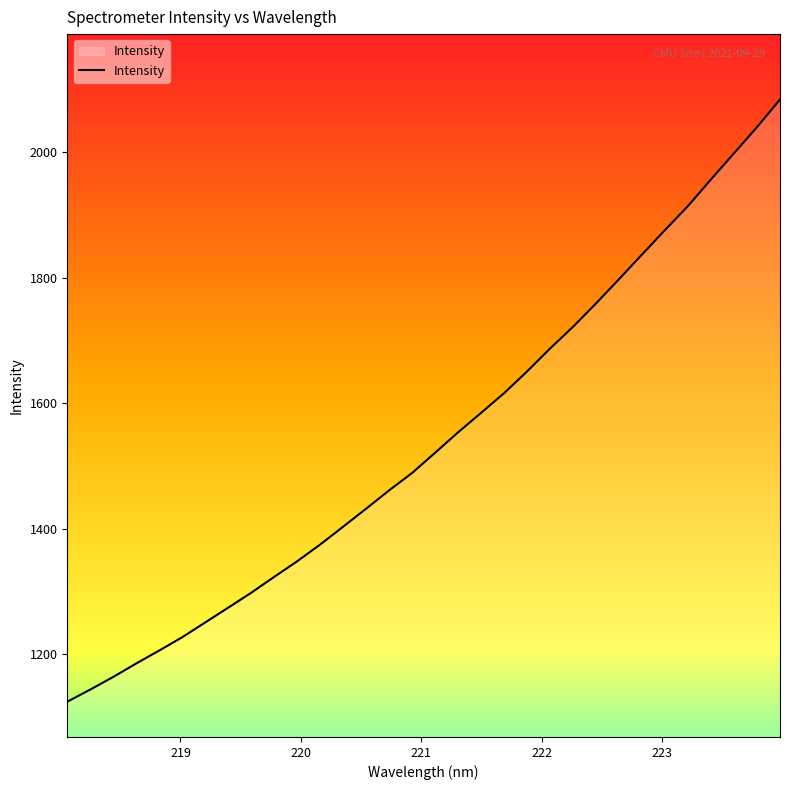

What is the difference between the maximum and minimum values?

960.1